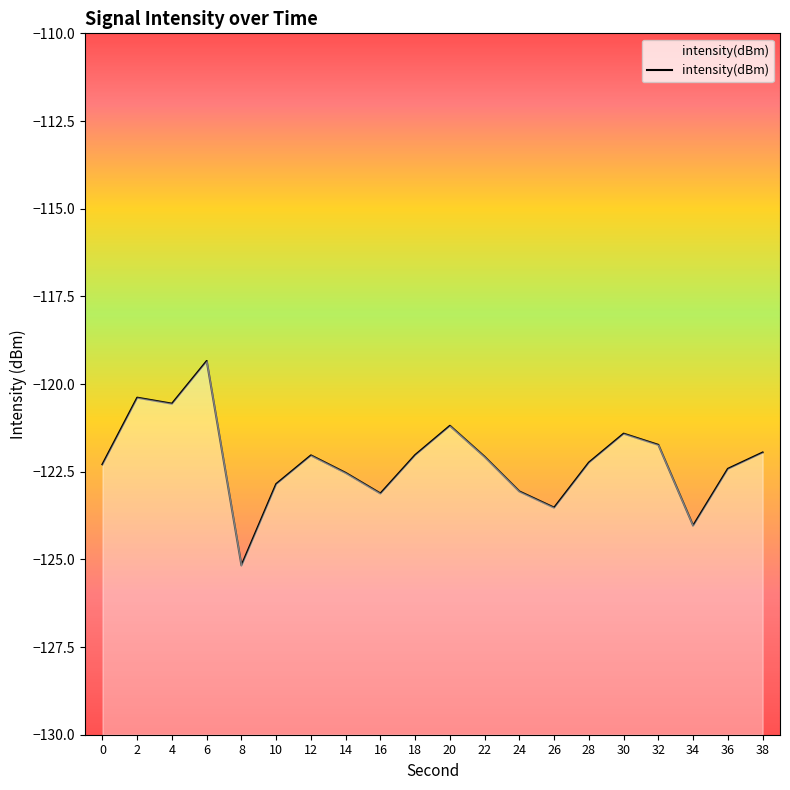

Reading left to right, what are all the values shown in this chart?

-122.3	-120.4	-120.6	-119.3	-125.2	-122.9	-122.0	-122.5	-123.1	-122.0	-121.2	-122.1	-123.1	-123.5	-122.2	-121.4	-121.7	-124.0	-122.4	-122.0